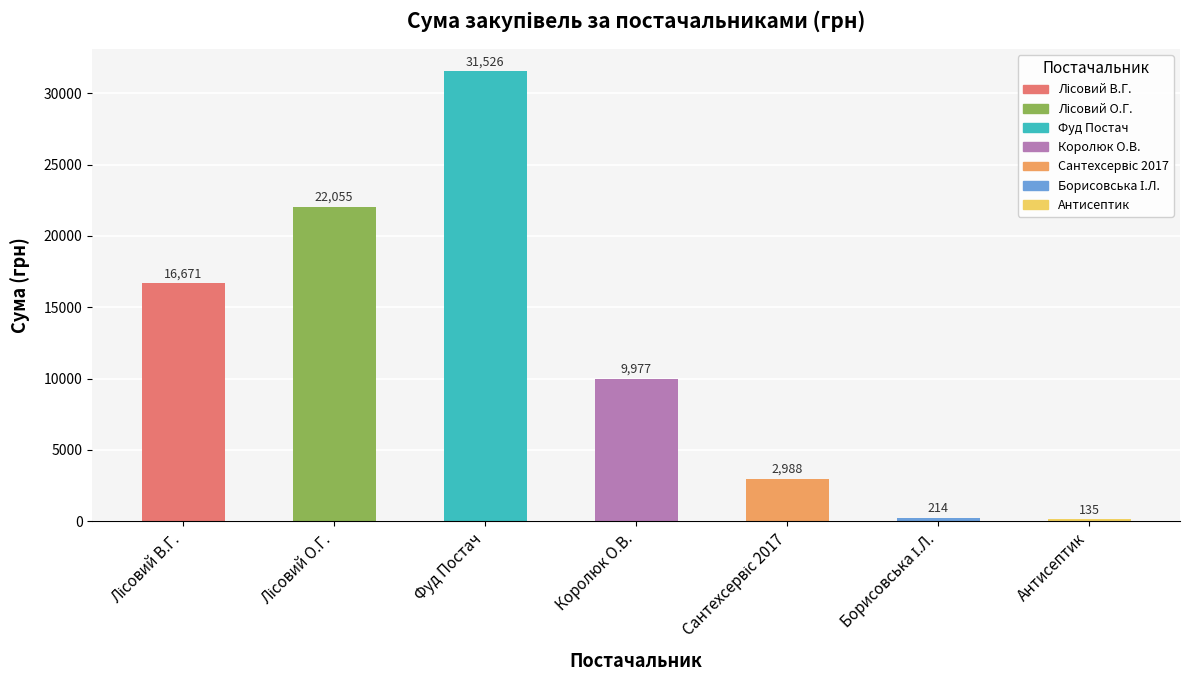

The value at Фуд Постач is 31526.5. True or false?

True